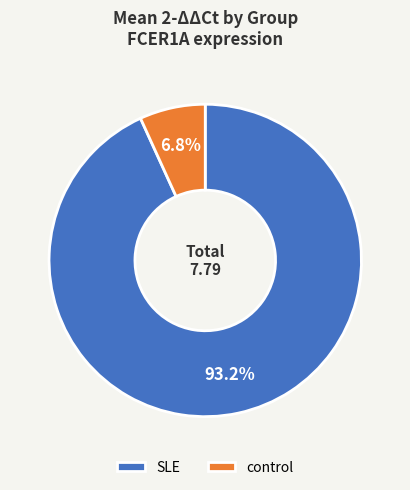

To the nearest percent, what is the difference between the largest and smallest slice percentages?

86%